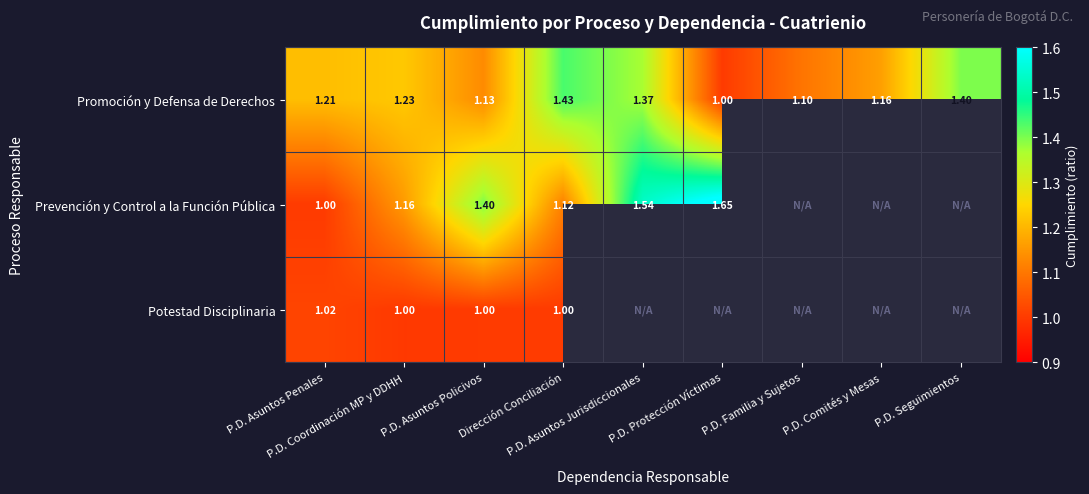

Count the number of categories in the chart.

9